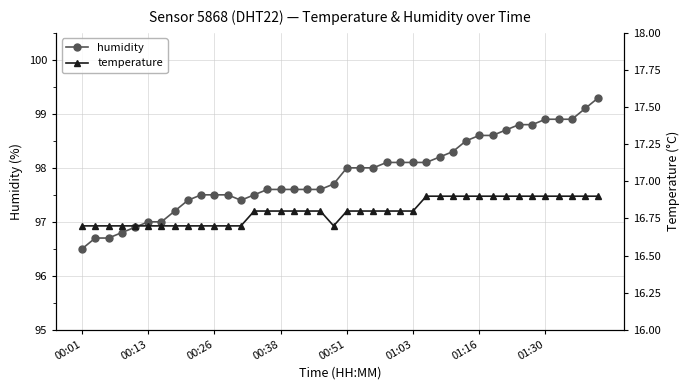

What is the highest value of the humidity series?

99.3